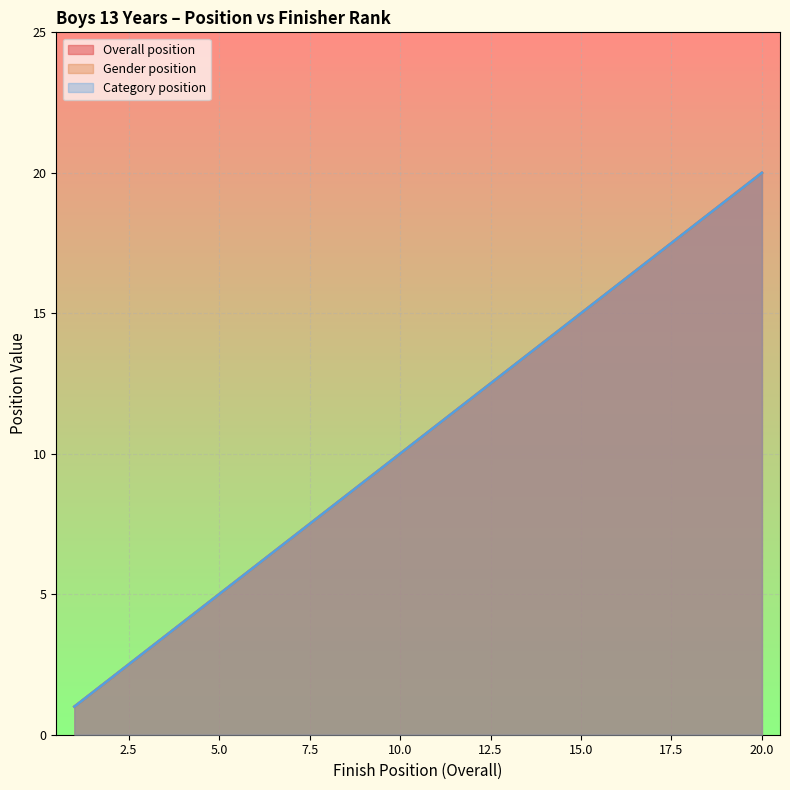

The value of Category position at 19 is 7. True or false?

False